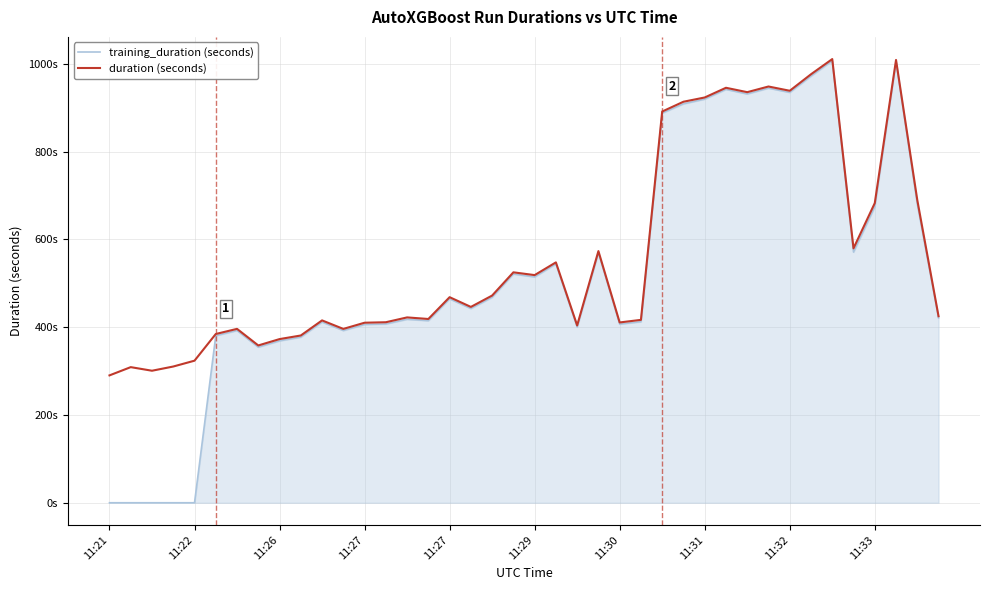

True or false: training_duration (seconds) and duration (seconds) cross at least once.

False